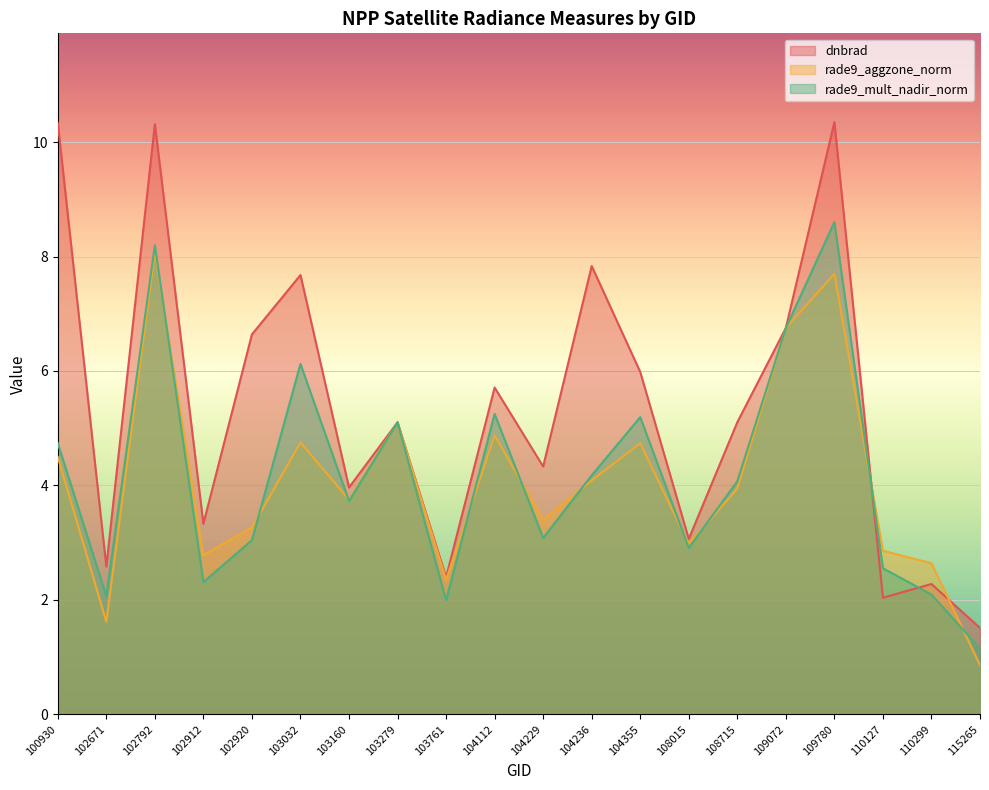

How many lines are shown in the chart?

3